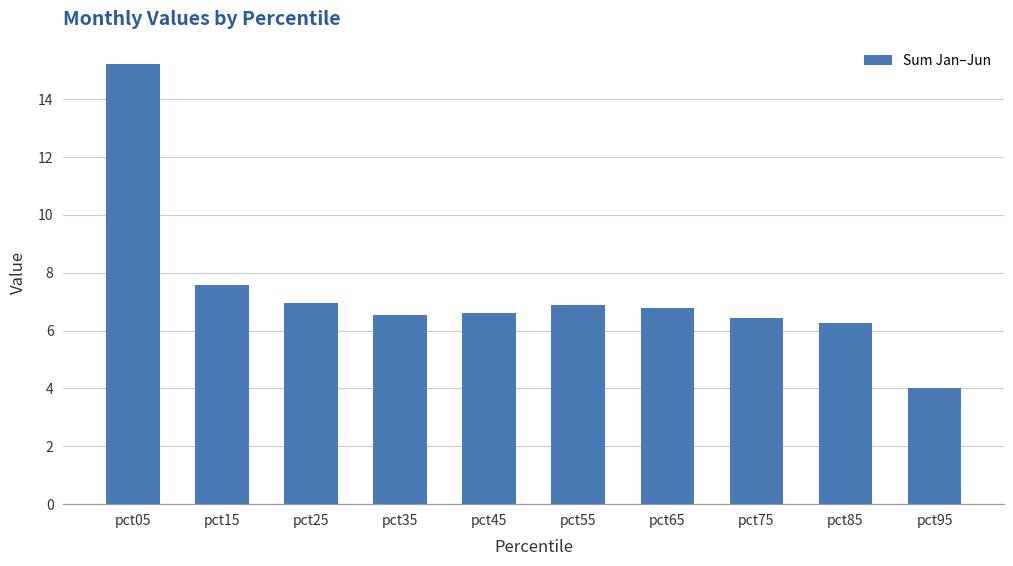

Are the bars horizontal?

No